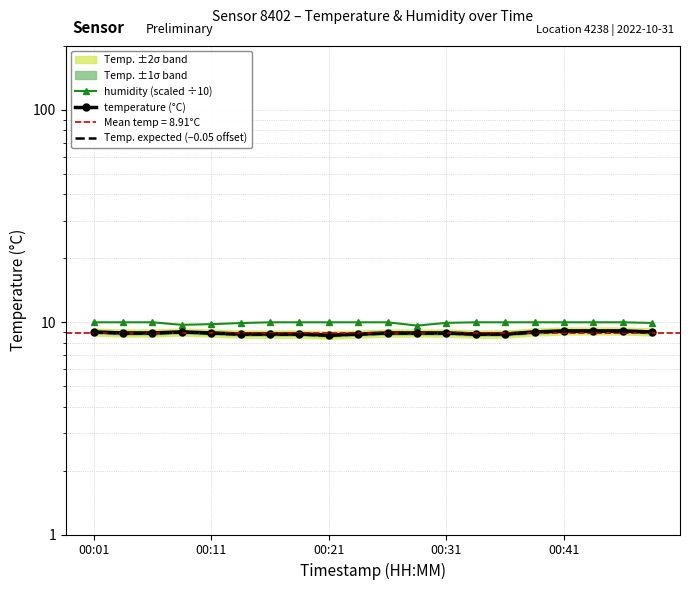

Count the temperature (°C) values in the range 8 to 9.

17